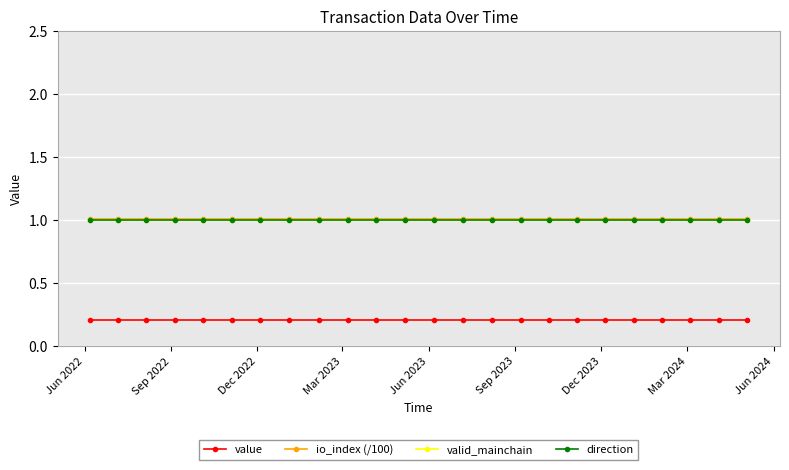

Is this an area chart (filled region under the line)?

No